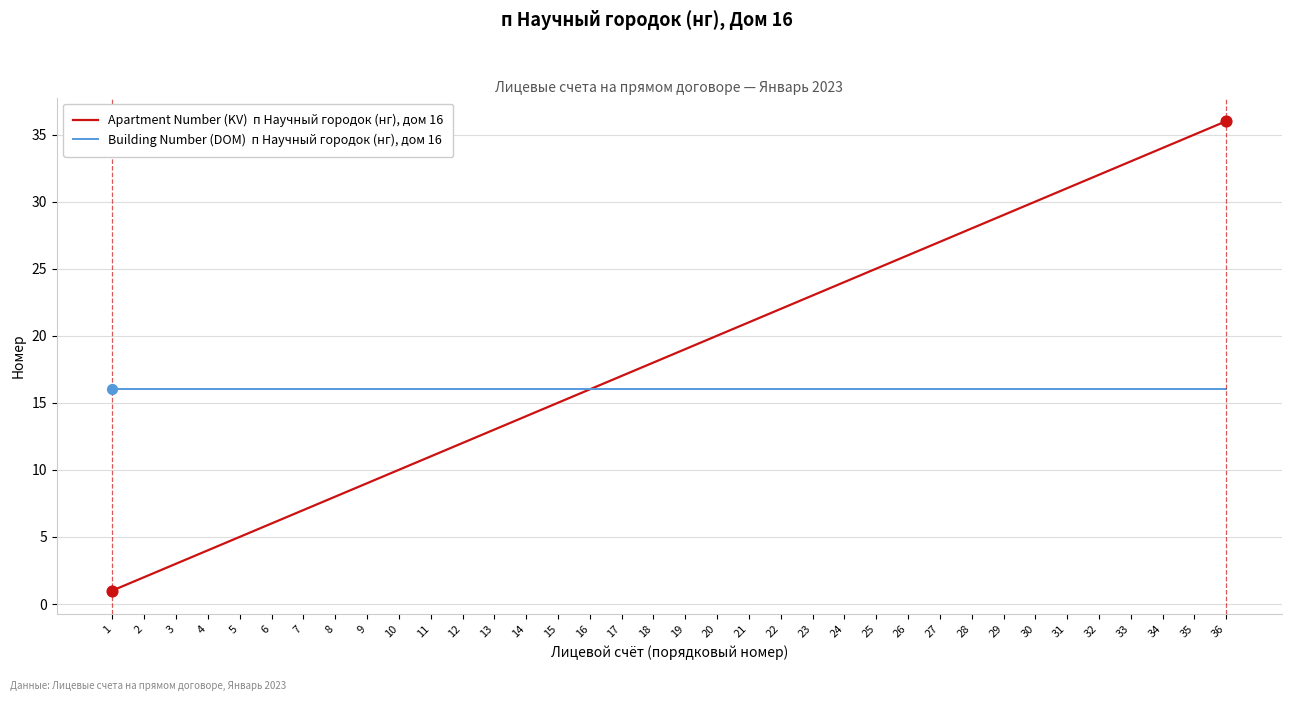

What is the total value across all series at 25?

41